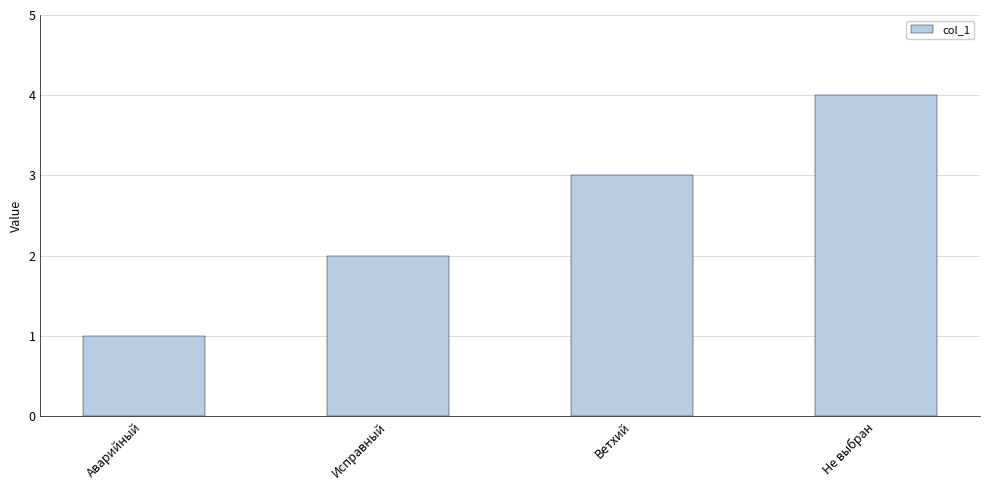

How many bars are there in total?

4